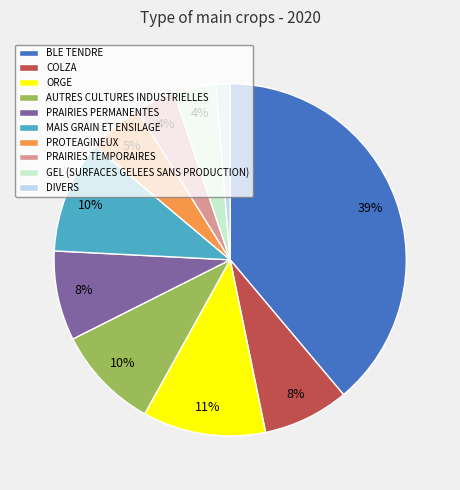

Is there any slice that represents more than half of the pie?

No